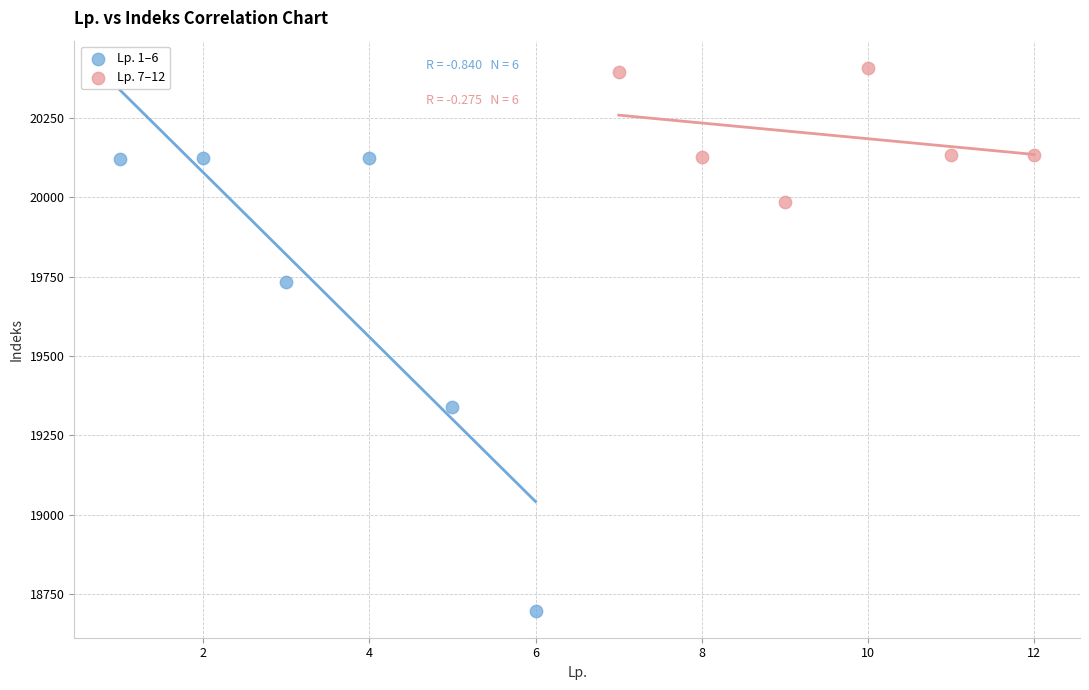

Which series contains the highest Y value?

Lp. 7–12